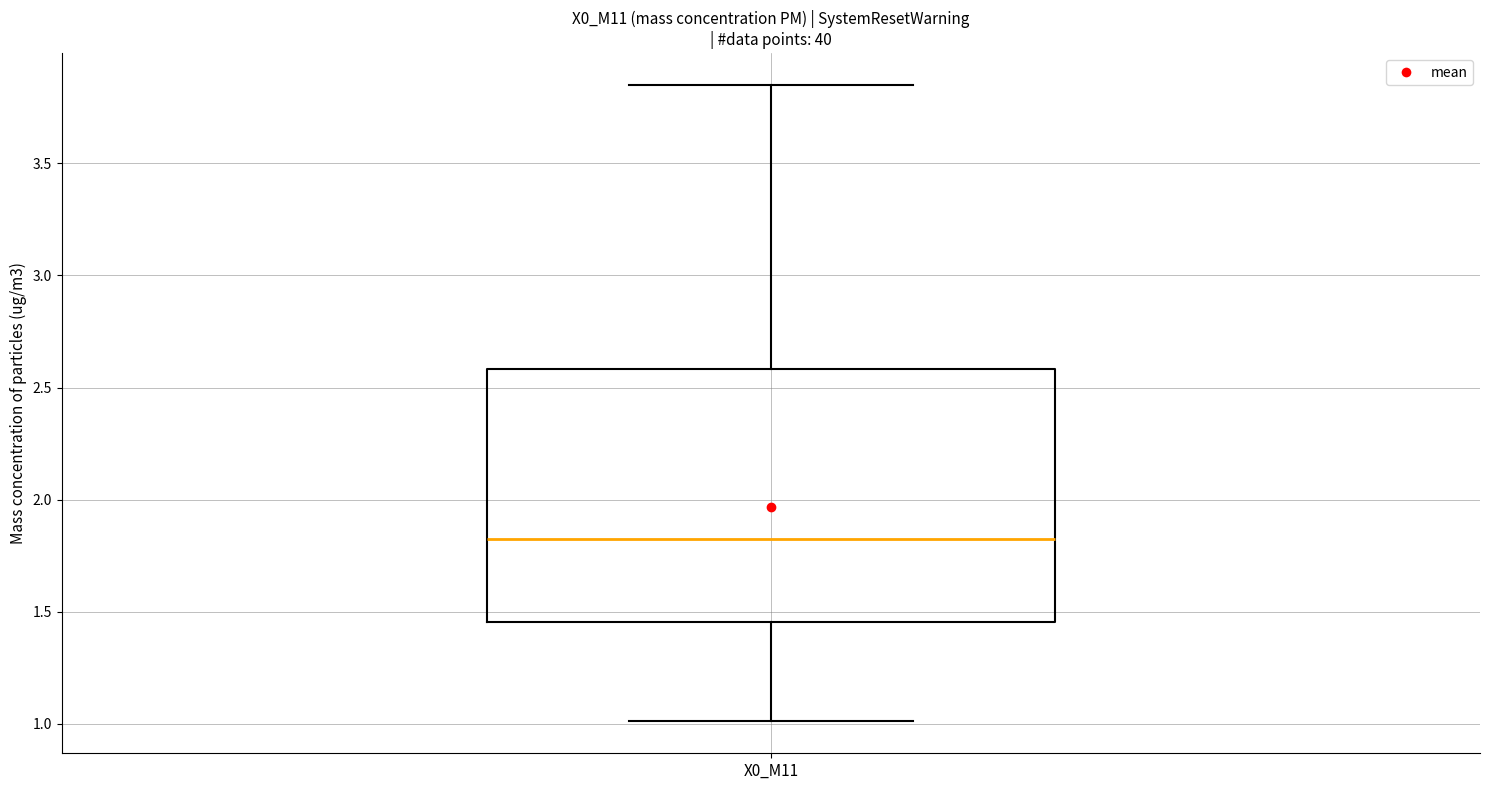

Transcribe this box plot: give where the median line is, the range the box spans, and where the two whiskers end, as read against the y-axis. The values are not printed on the chart, so give them approximately, as read against the axis.

median 1.85, box 1.45 to 2.60, whiskers 1.00 to 3.85